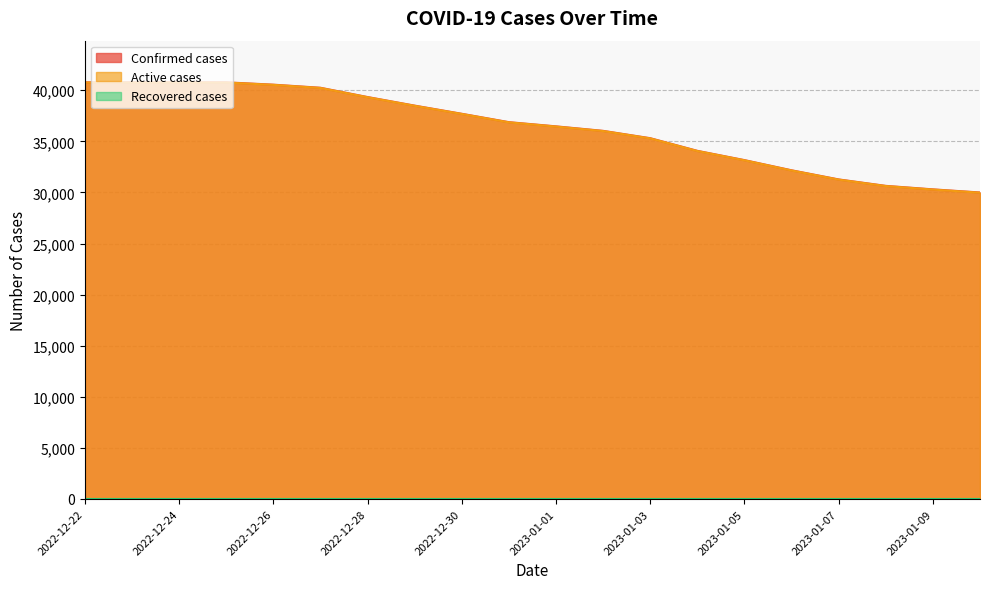

Rank the categories by Active cases value from highest to lowest.

2022-12-22, 2022-12-23, 2022-12-24, 2022-12-25, 2022-12-26, 2022-12-27, 2022-12-28, 2022-12-29, 2022-12-30, 2022-12-31, 2023-01-01, 2023-01-02, 2023-01-03, 2023-01-04, 2023-01-05, 2023-01-06, 2023-01-07, 2023-01-08, 2023-01-09, 2023-01-10